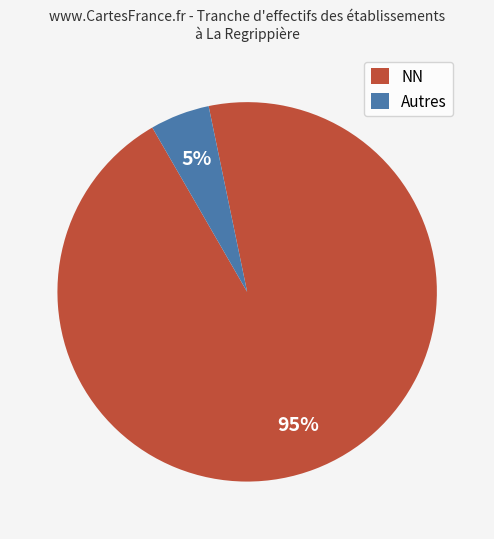

Count the number of slices in the pie.

2